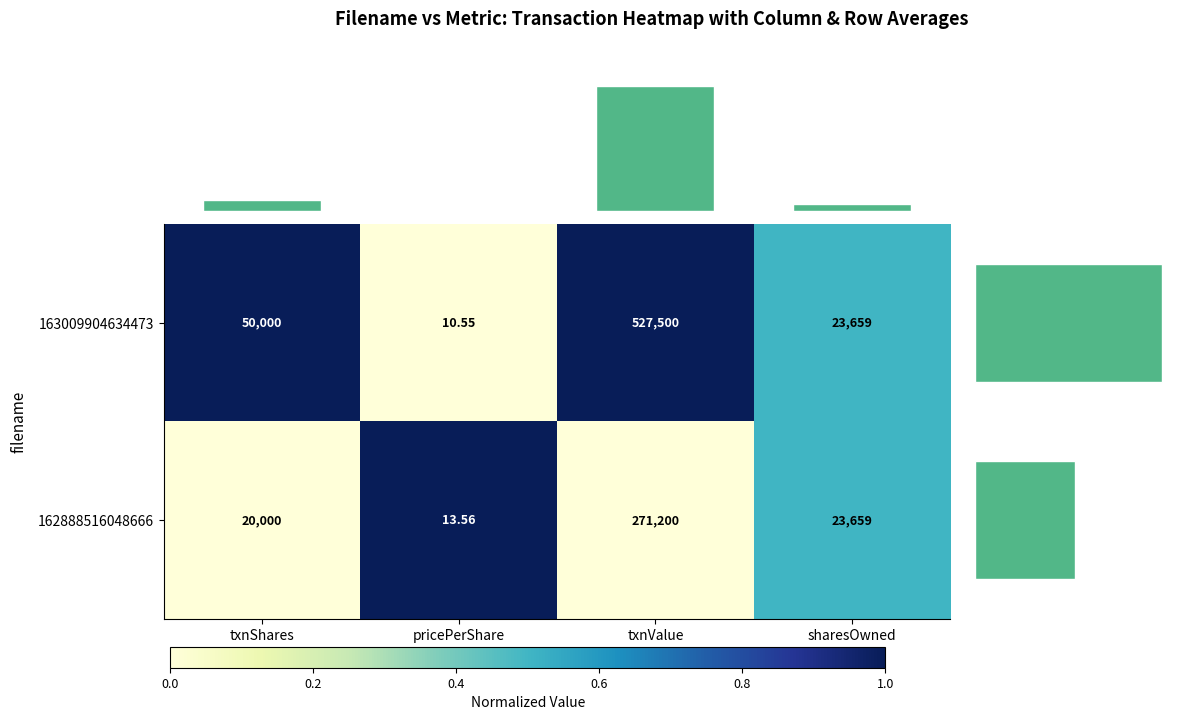

List the labels in order of 162888516048666 value, largest first.

txnValue, sharesOwned, txnShares, pricePerShare